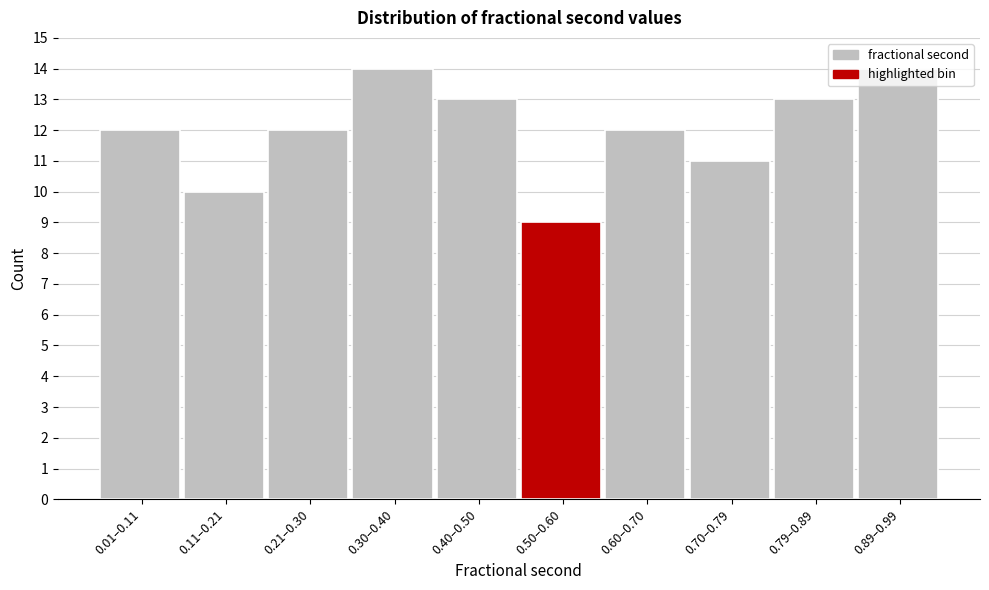

What is the greatest value displayed?

14